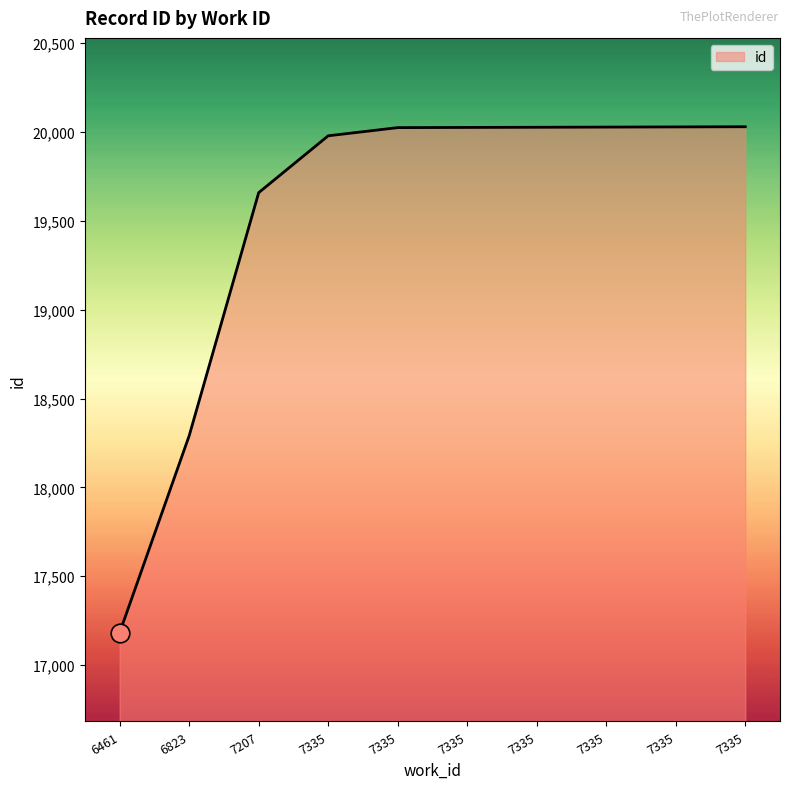

Approximately how many times larger is the value at 7335 compared to 6461?

1.2